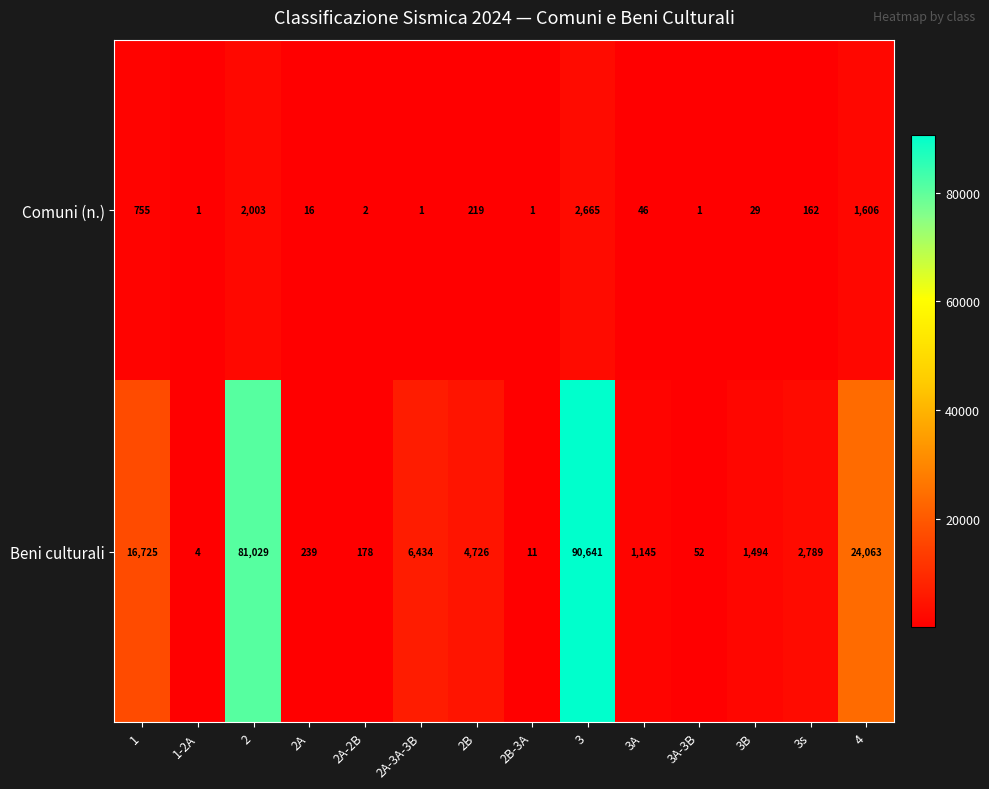

List the series in order of their overall mean, highest first.

Beni culturali, Comuni (n.)